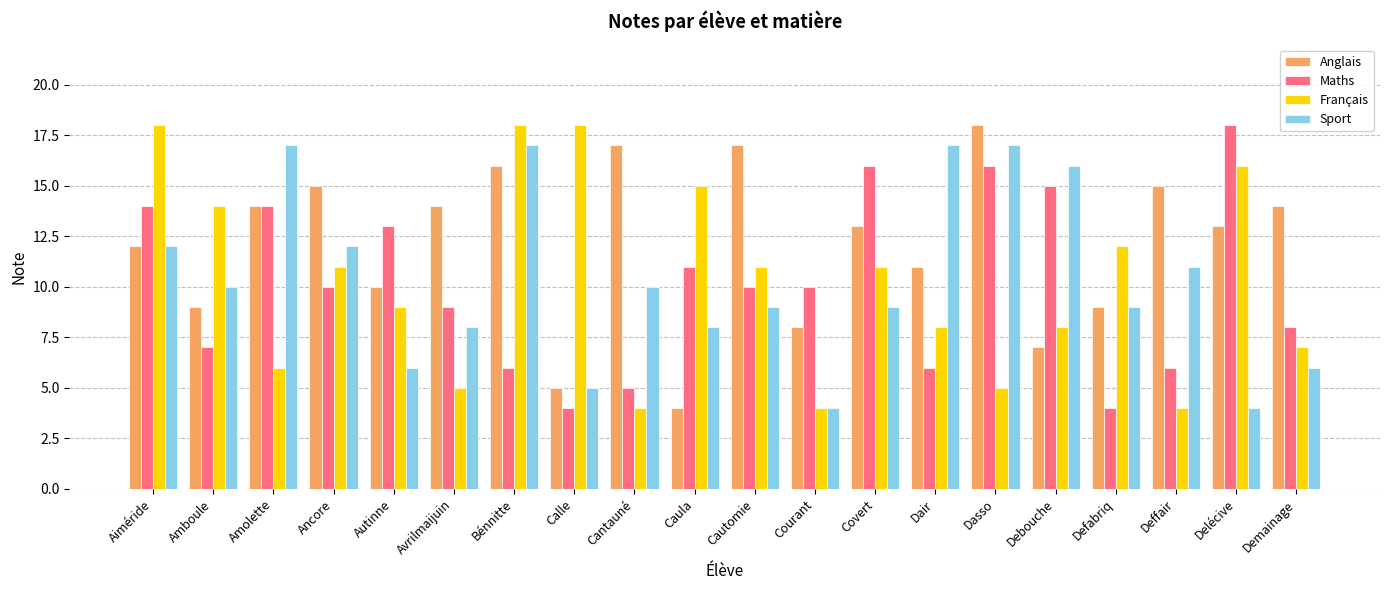

What are all the series names shown in the legend?

Anglais, Maths, Français, Sport